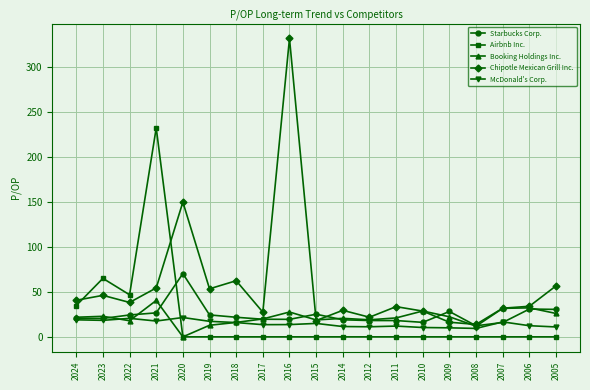

Which series has the largest total across all categories?

Chipotle Mexican Grill Inc.